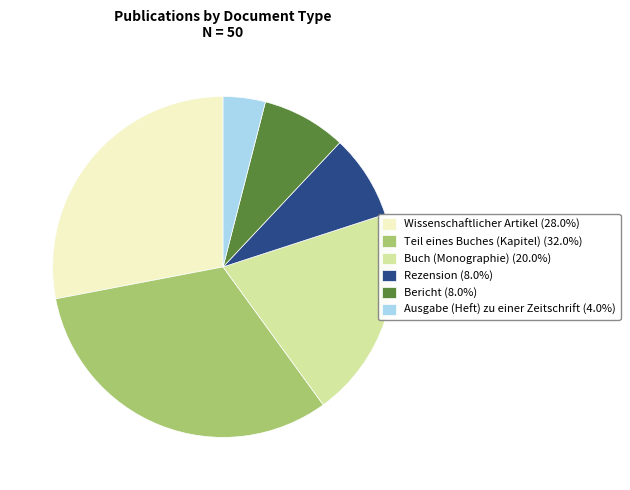

Combined, do Wissenschaftlicher Artikel (28.0%) and Ausgabe (Heft) zu einer Zeitschrift (4.0%) account for over 50%?

No